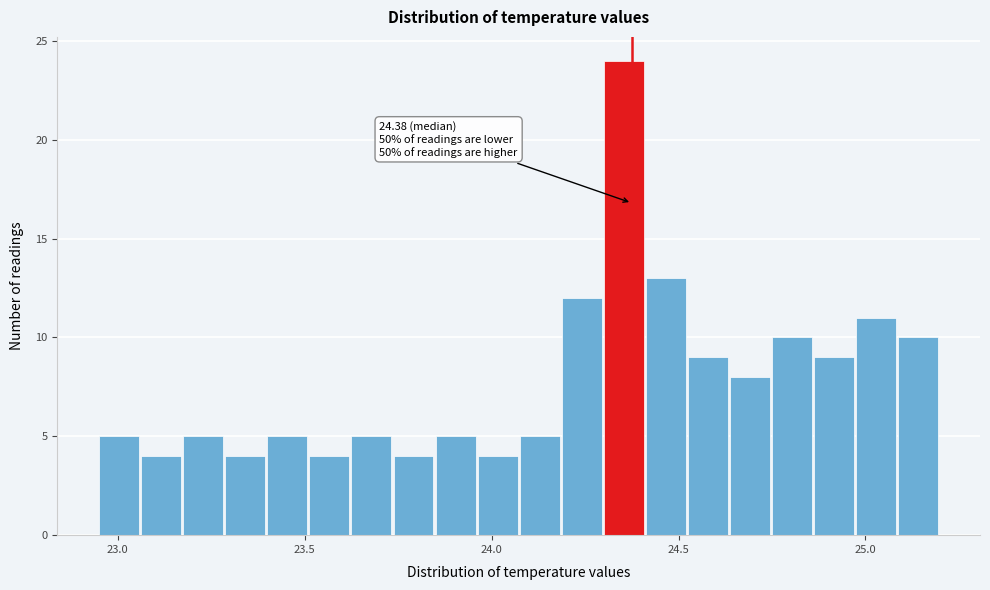

Read against the x-axis, roughly where is the centre of the tallest bar?

24.35